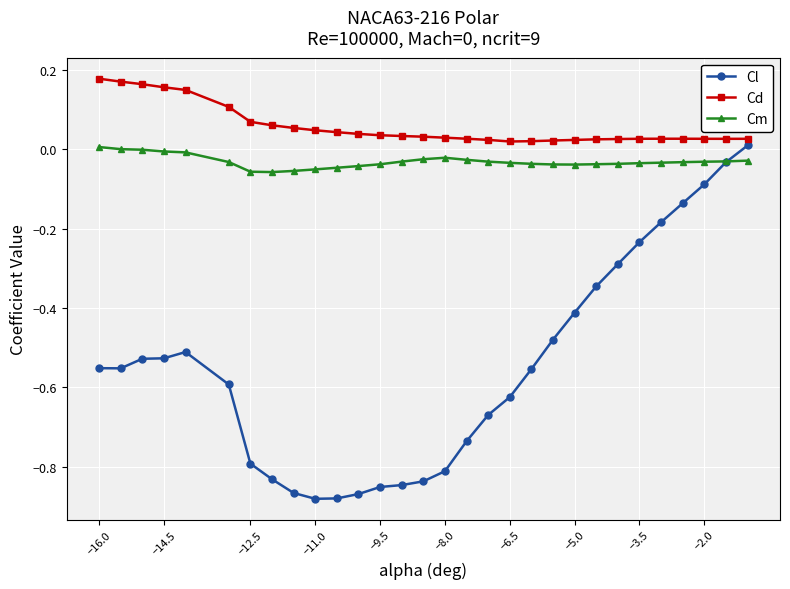

Which series has the largest total across all categories?

Cd